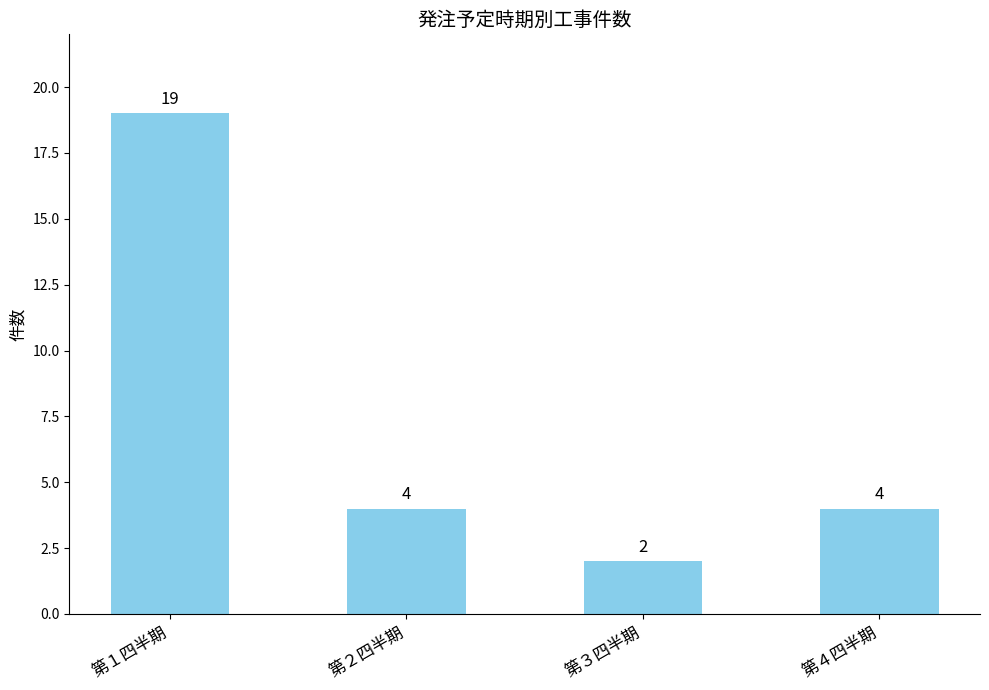

The value at 第２四半期 is 4. True or false?

True